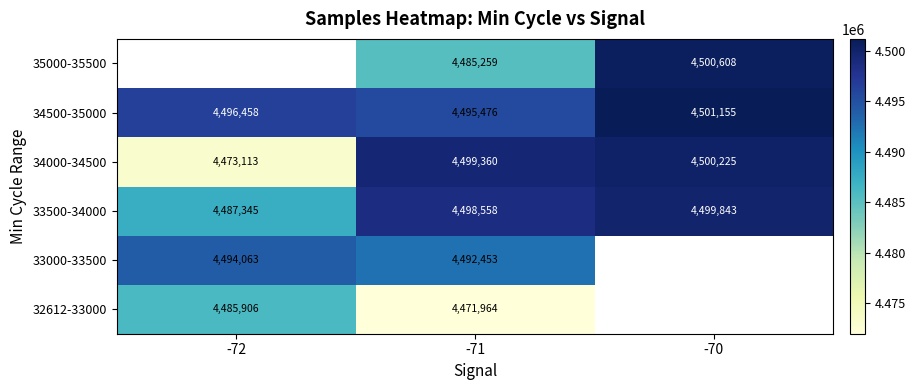

True or false: 33500-34000 has a value of 1733351 at -70.

False